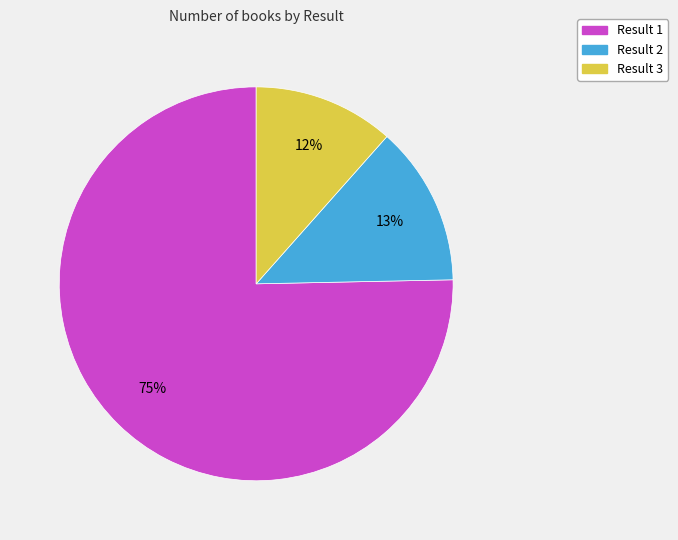

The Result 2 slice represents 20% of the pie. True or false?

False